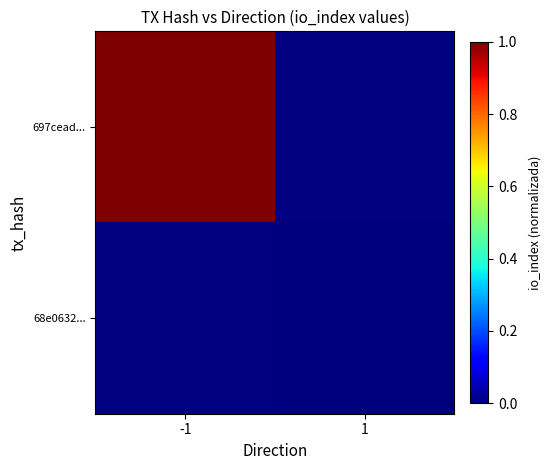

List the labels in order of 68e0632... value, largest first.

-1, 1